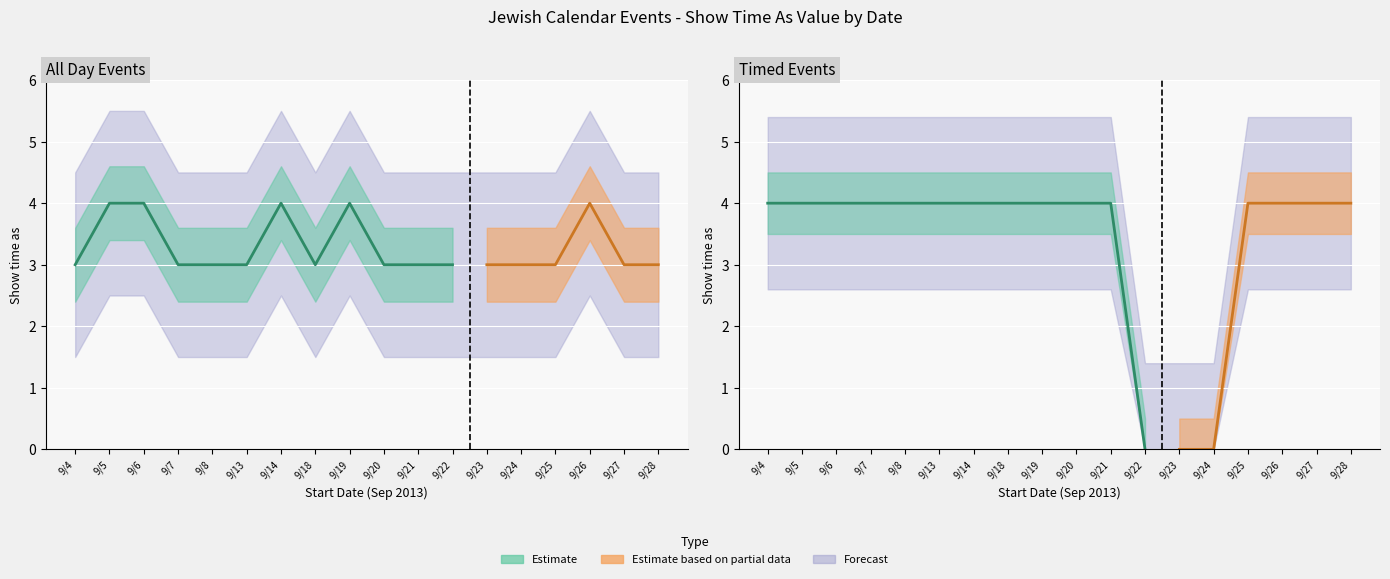

Which label corresponds to the smallest value in the chart?

9/22